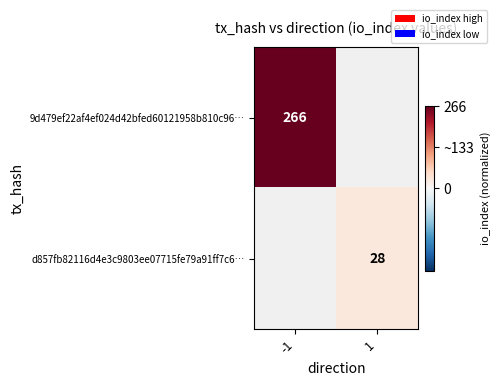

The value of 9d479ef22af4ef024d42bfed60121958b810c96… at -1 is 453. True or false?

False